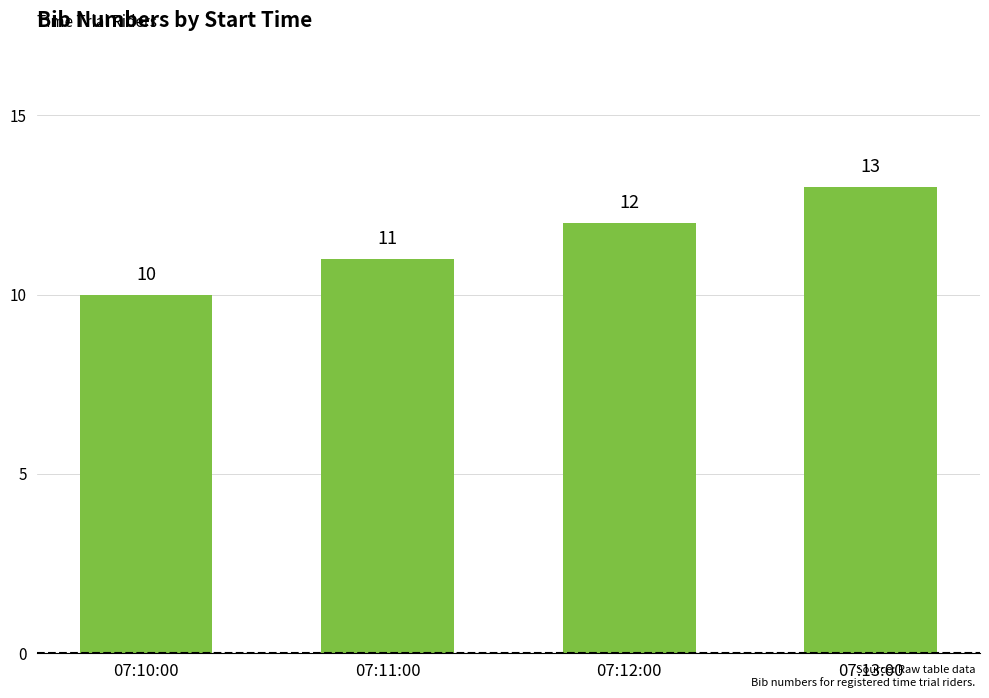

What is the difference between the maximum and minimum values?

3